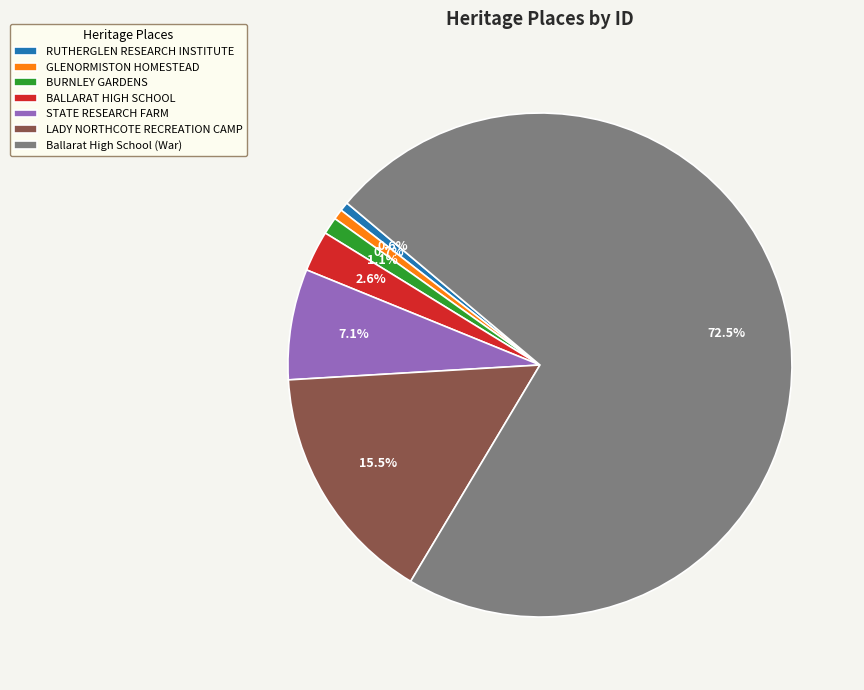

Which category has the biggest portion of the pie?

Ballarat High School (War)